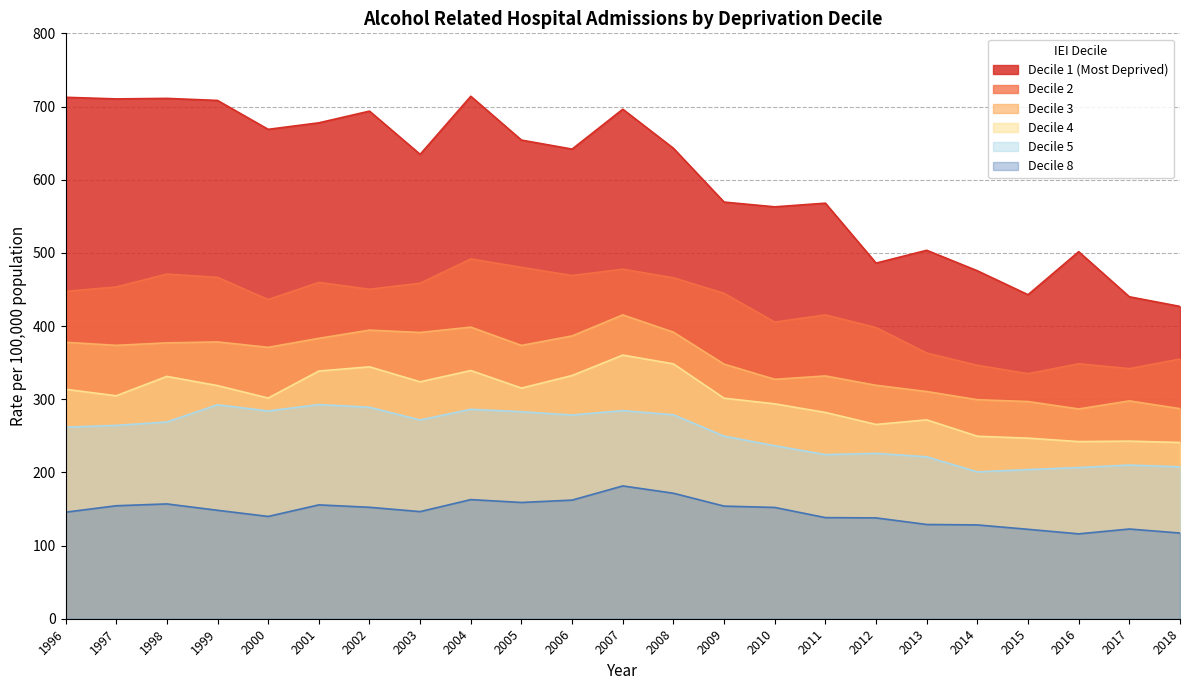

At how many categories does at least one series exceed 124?

23